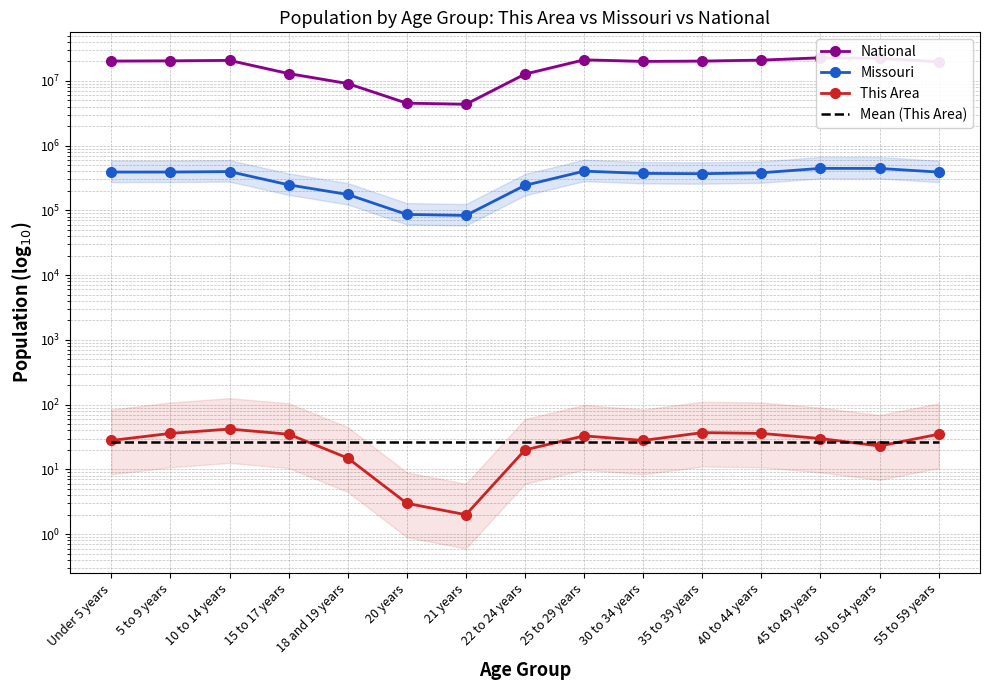

How many lines are shown in the chart?

4